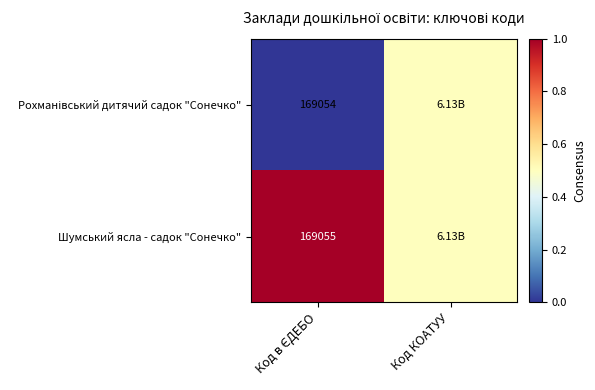

Is the value of Рохманівський дитячий садок "Сонечко" at Код в ЄДЕБО greater than the value of Шумський ясла - садок "Сонечко" at Код в ЄДЕБО?

No